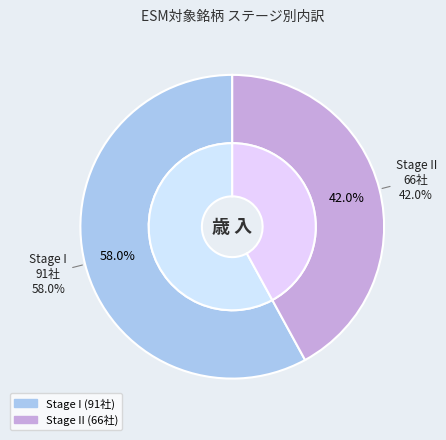

Which category accounts for the majority?

Stage I